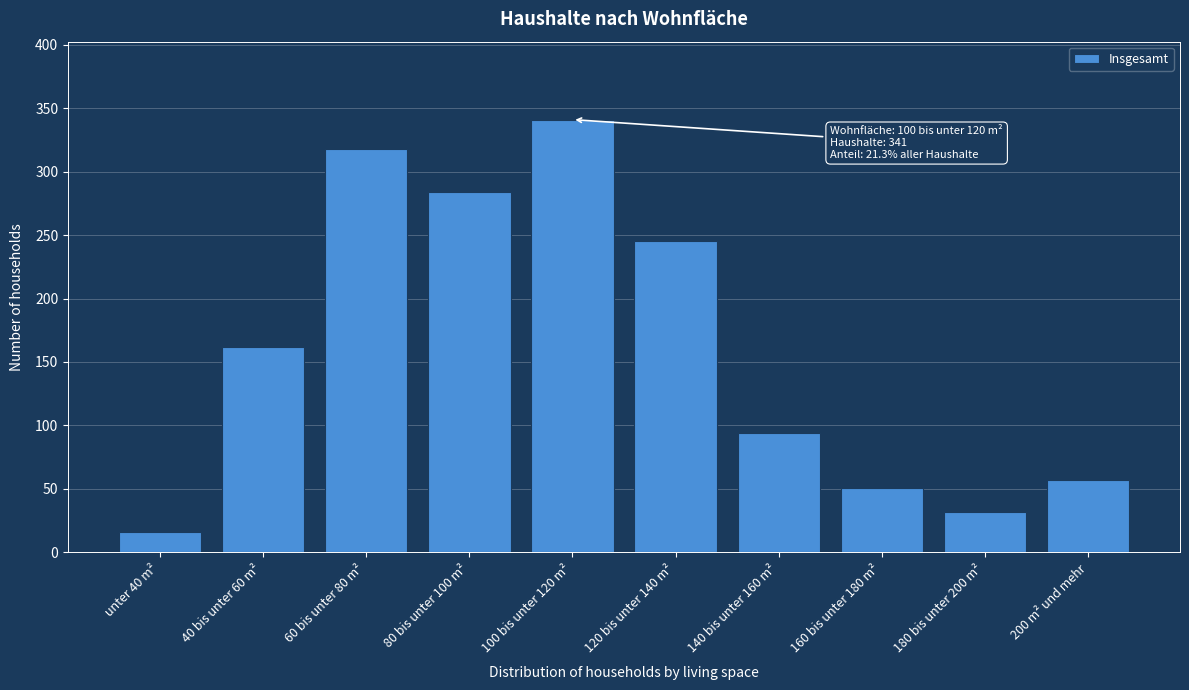

Reading left to right, what are all the values shown in this chart?

unter 40 m²=16	40 bis unter 60 m²=162	60 bis unter 80 m²=318	80 bis unter 100 m²=284	100 bis unter 120 m²=341	120 bis unter 140 m²=245	140 bis unter 160 m²=94	160 bis unter 180 m²=51	180 bis unter 200 m²=32	200 m² und mehr=57